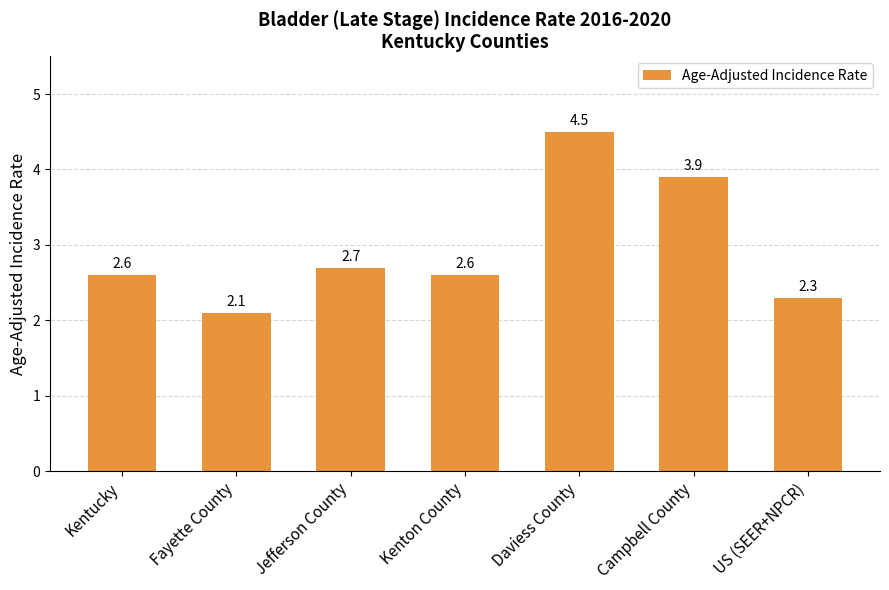

The chart shows a value of 4.5 at Daviess County. True or false?

True